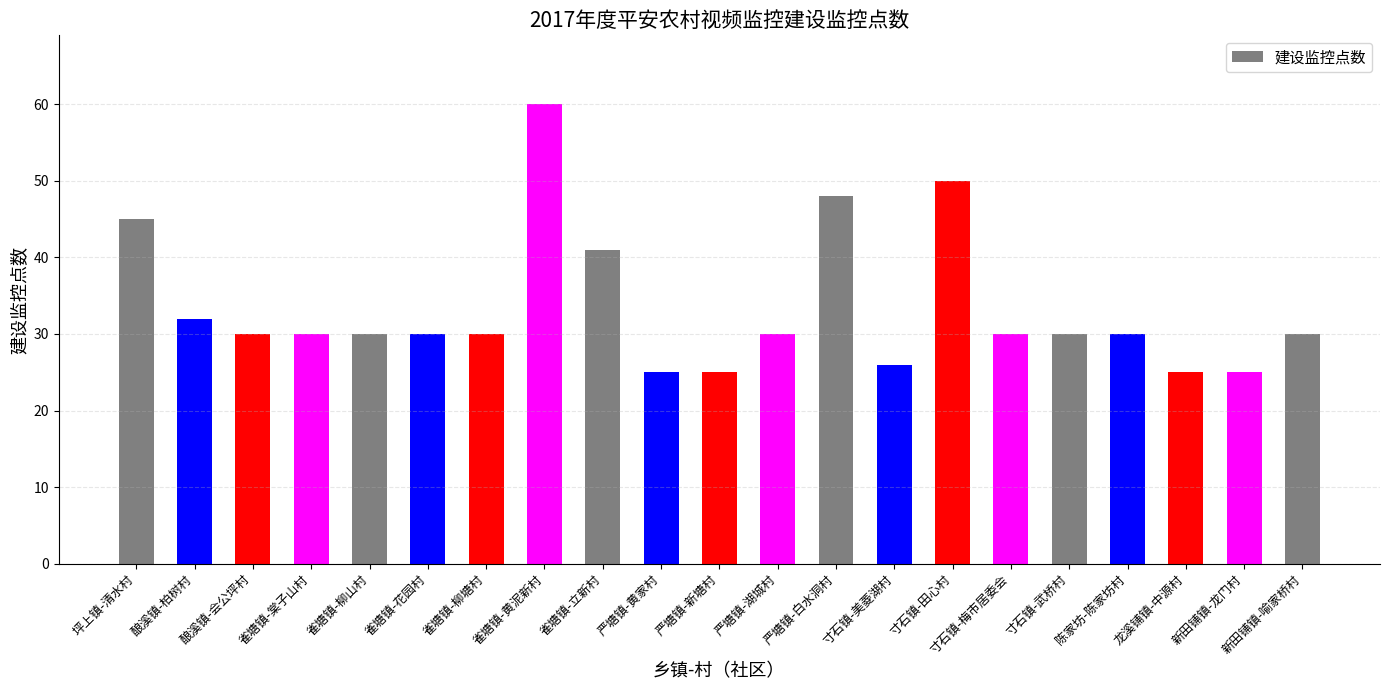

What is the value of the 13th bar from the left?

48